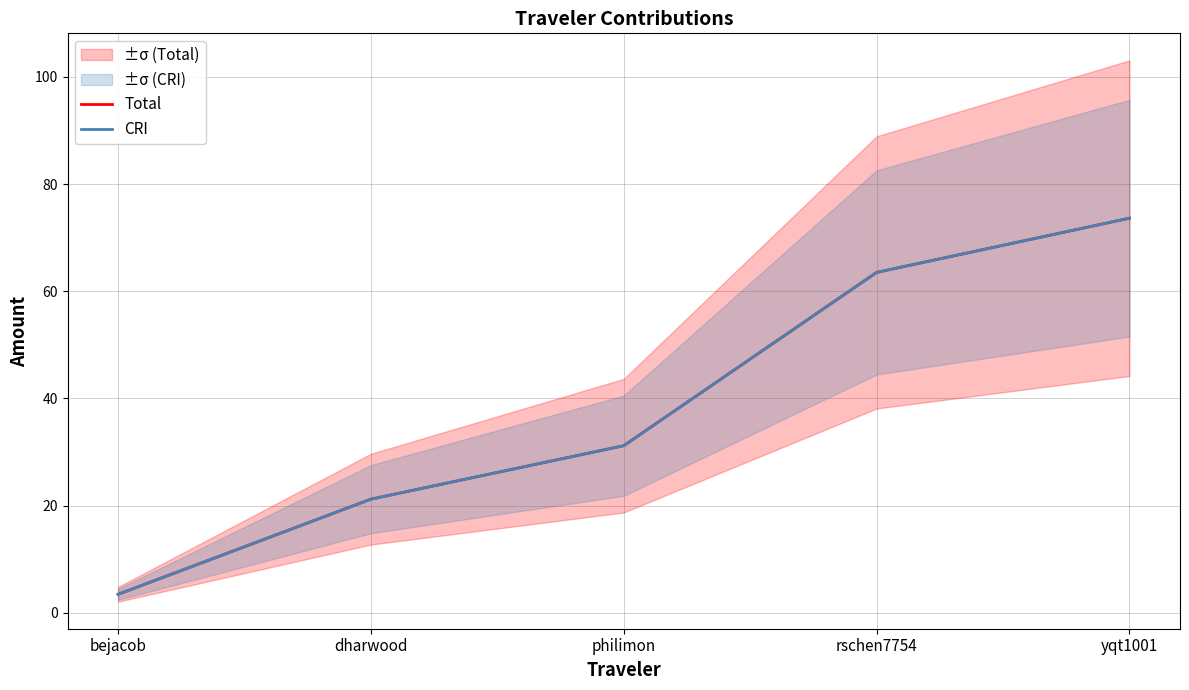

How many data points in Total are less than 31?

2